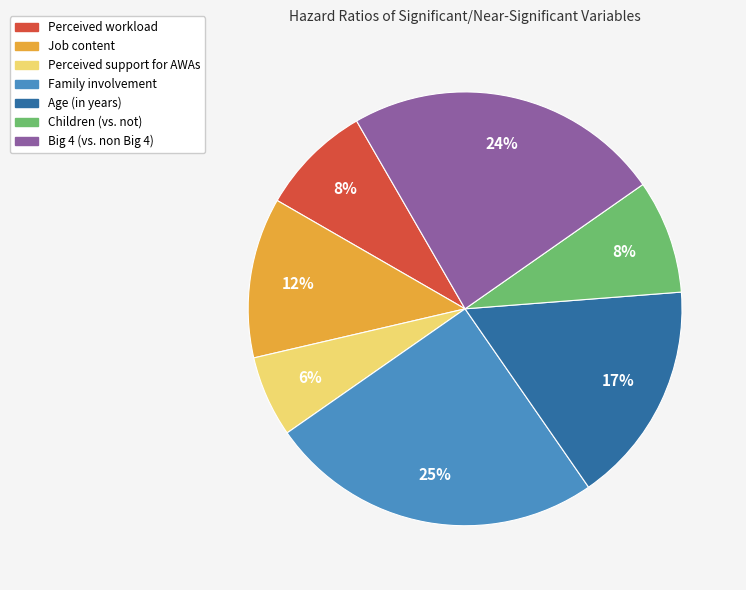

Between Age (in years) and Perceived workload, which is larger?

Age (in years)